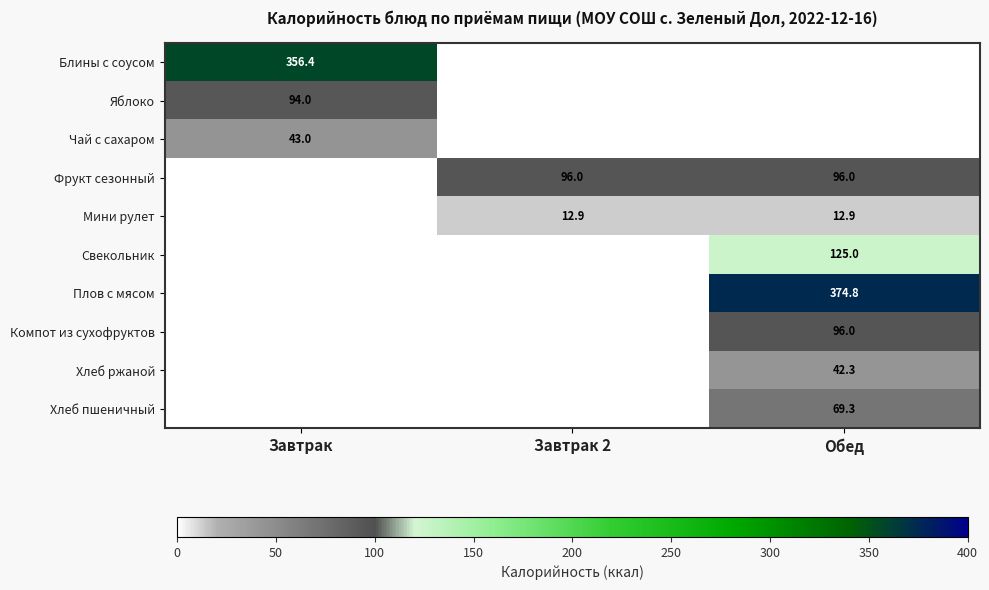

The value of Хлеб пшеничный at Обед is 69.3. True or false?

True